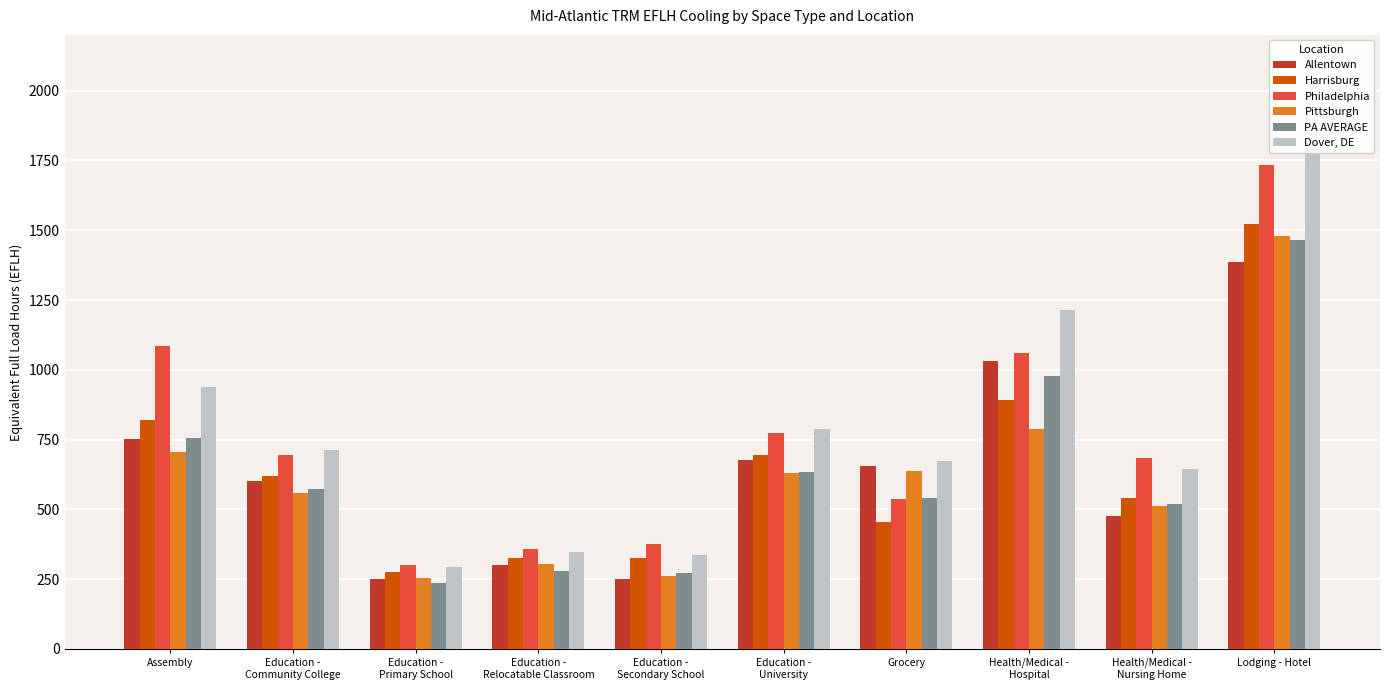

Which has a higher value, Education -
Community College or Education -
Relocatable Classroom?

Education -
Community College